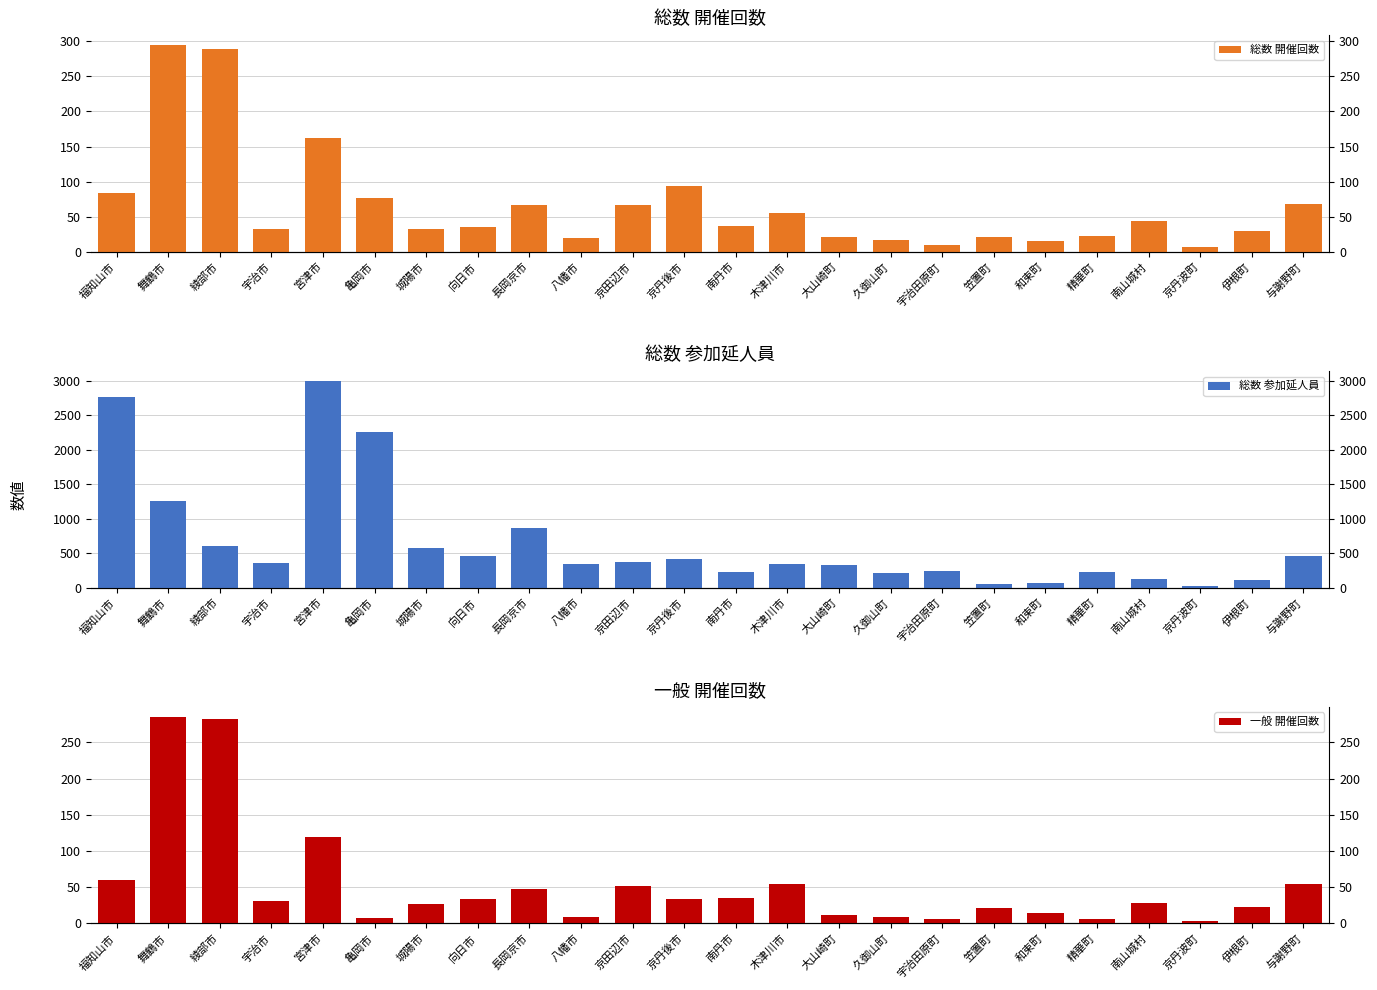

Reading left to right, extract all data points from this chart.

総数 開催回数: 84	294	289	33	162	76	33	36	66	19	66	94	37	55	21	17	9	21	15	22	44	7	29	68
総数 参加延人員: 2762	1262	600	359	2997	2266	579	460	862	341	365	409	227	340	334	214	235	59	67	227	129	20	110	455
一般 開催回数: 60	285	283	31	119	8	27	34	47	9	52	34	35	55	12	9	6	21	15	6	28	3	23	55